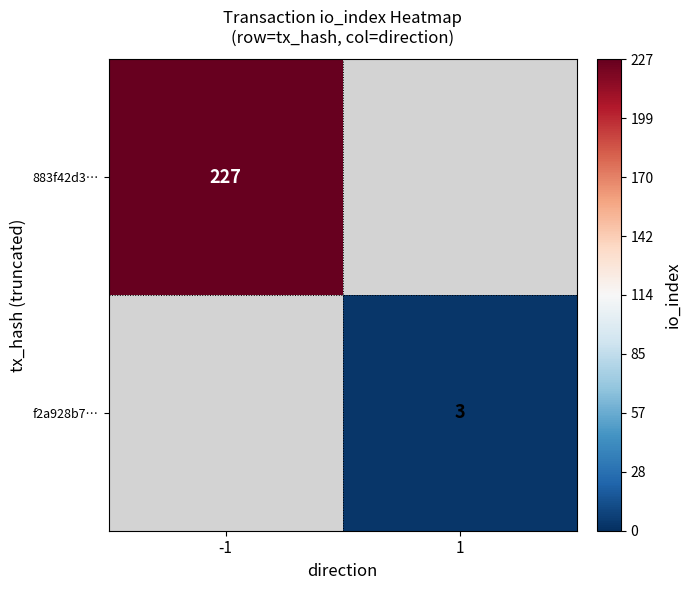

Is it true that f2a928b7… equals 1 at 1?

False